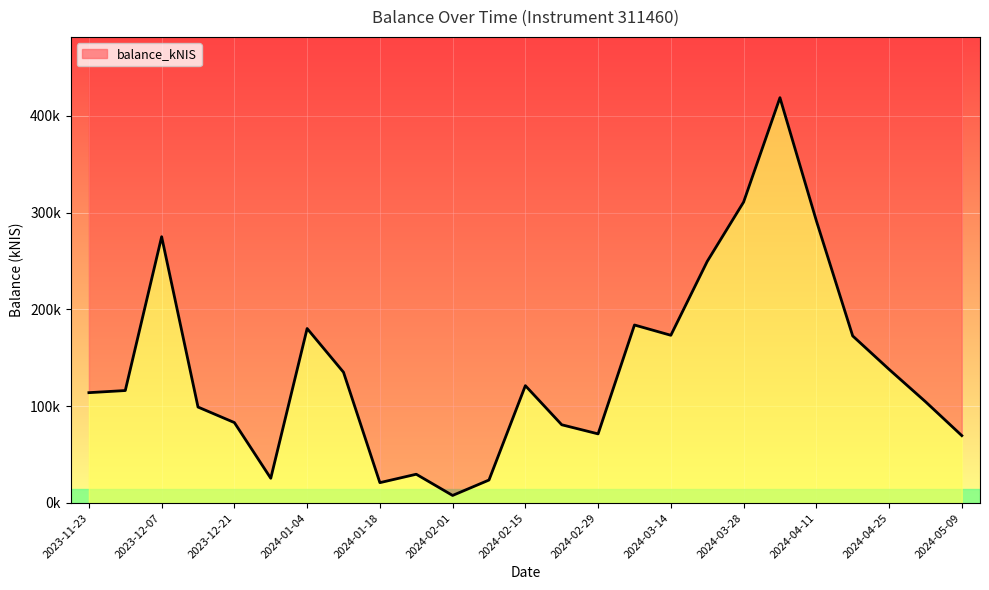

What is the smallest value displayed?

7801.0